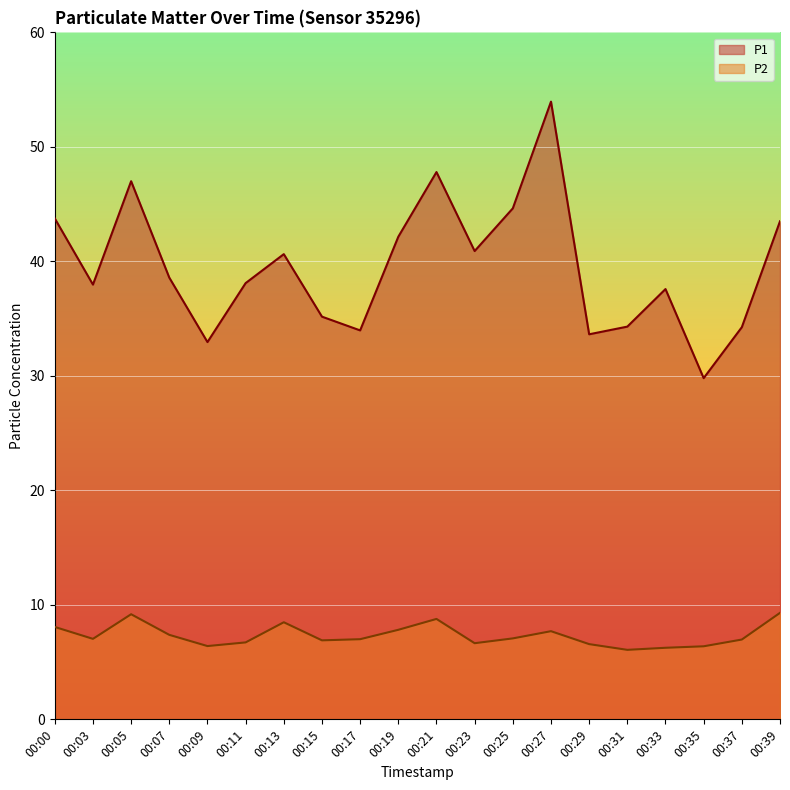

Is the value of P2 at 00:31 greater than the value of P1 at 00:21?

No